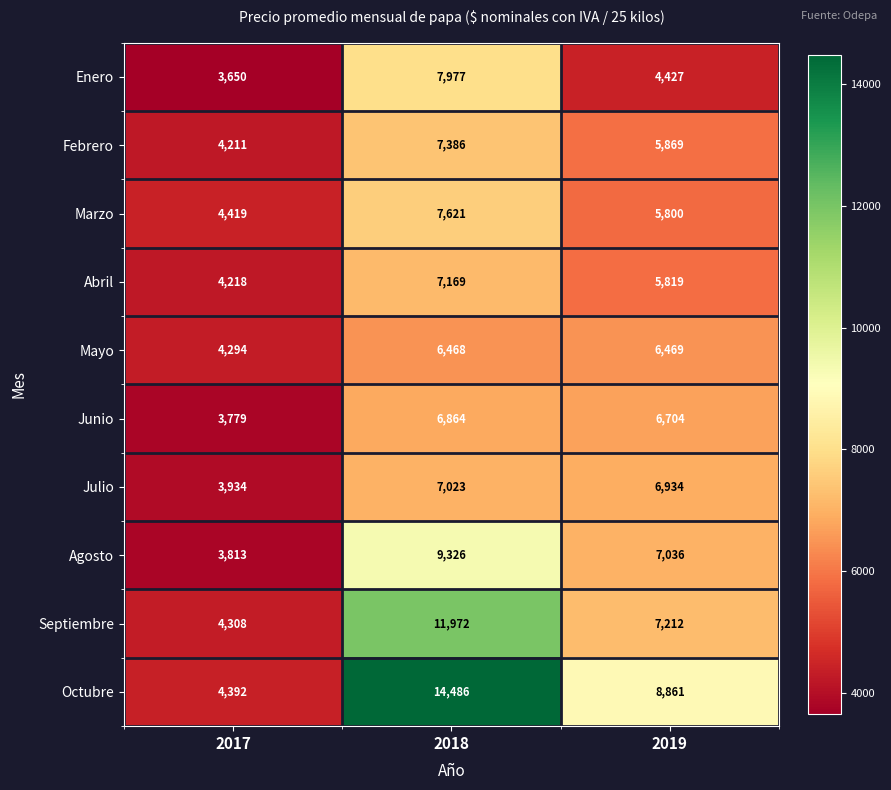

What is the difference between the highest and lowest values at 2019?

4434